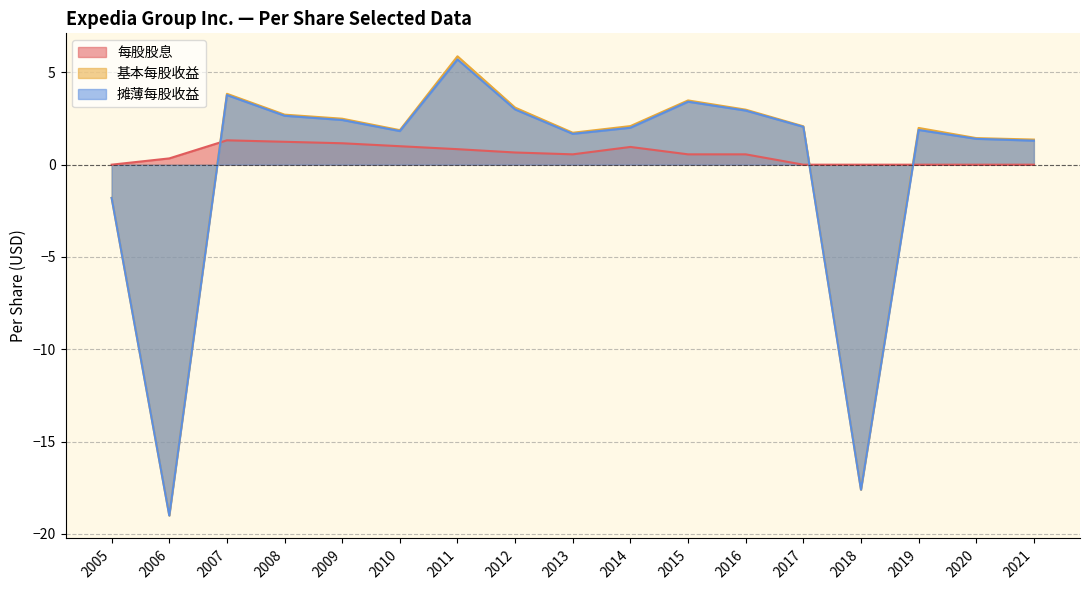

In 摊薄每股收益, how many points are lower than both neighbors (excluding endpoints)?

4